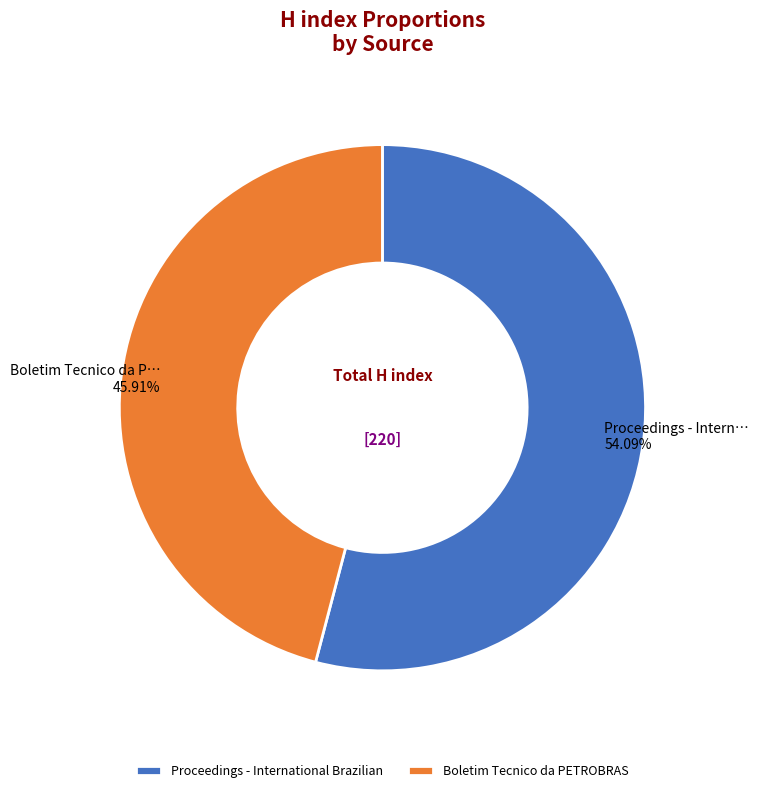

To the nearest percent, what is the average slice percentage?

50%